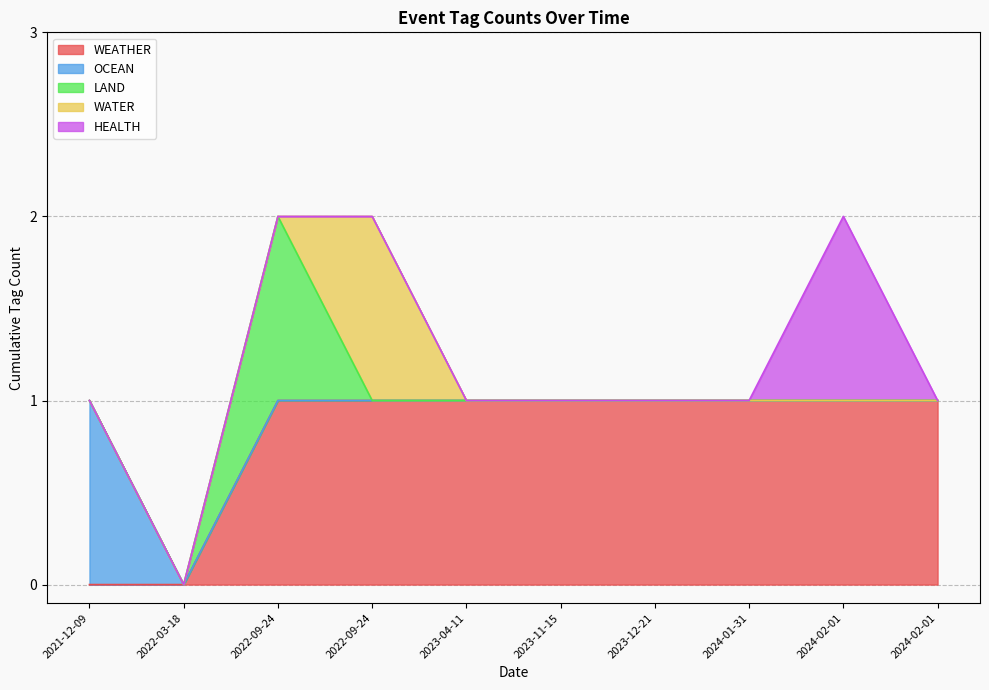

Where is the first local maximum for LAND?

2022-09-24